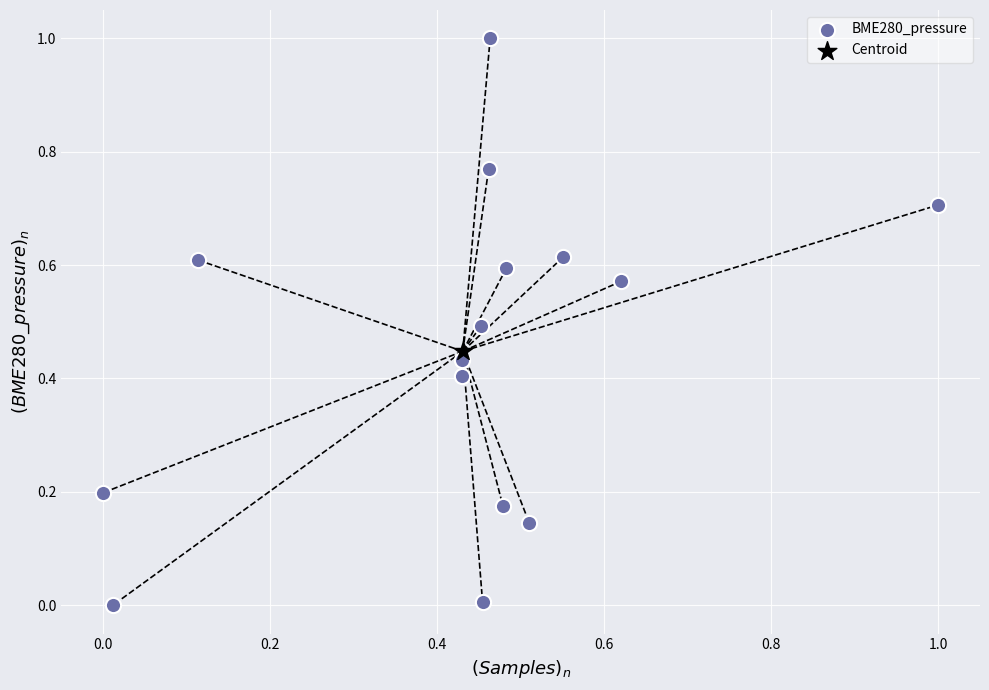

What are all the series names shown in the legend?

BME280_pressure, Centroid